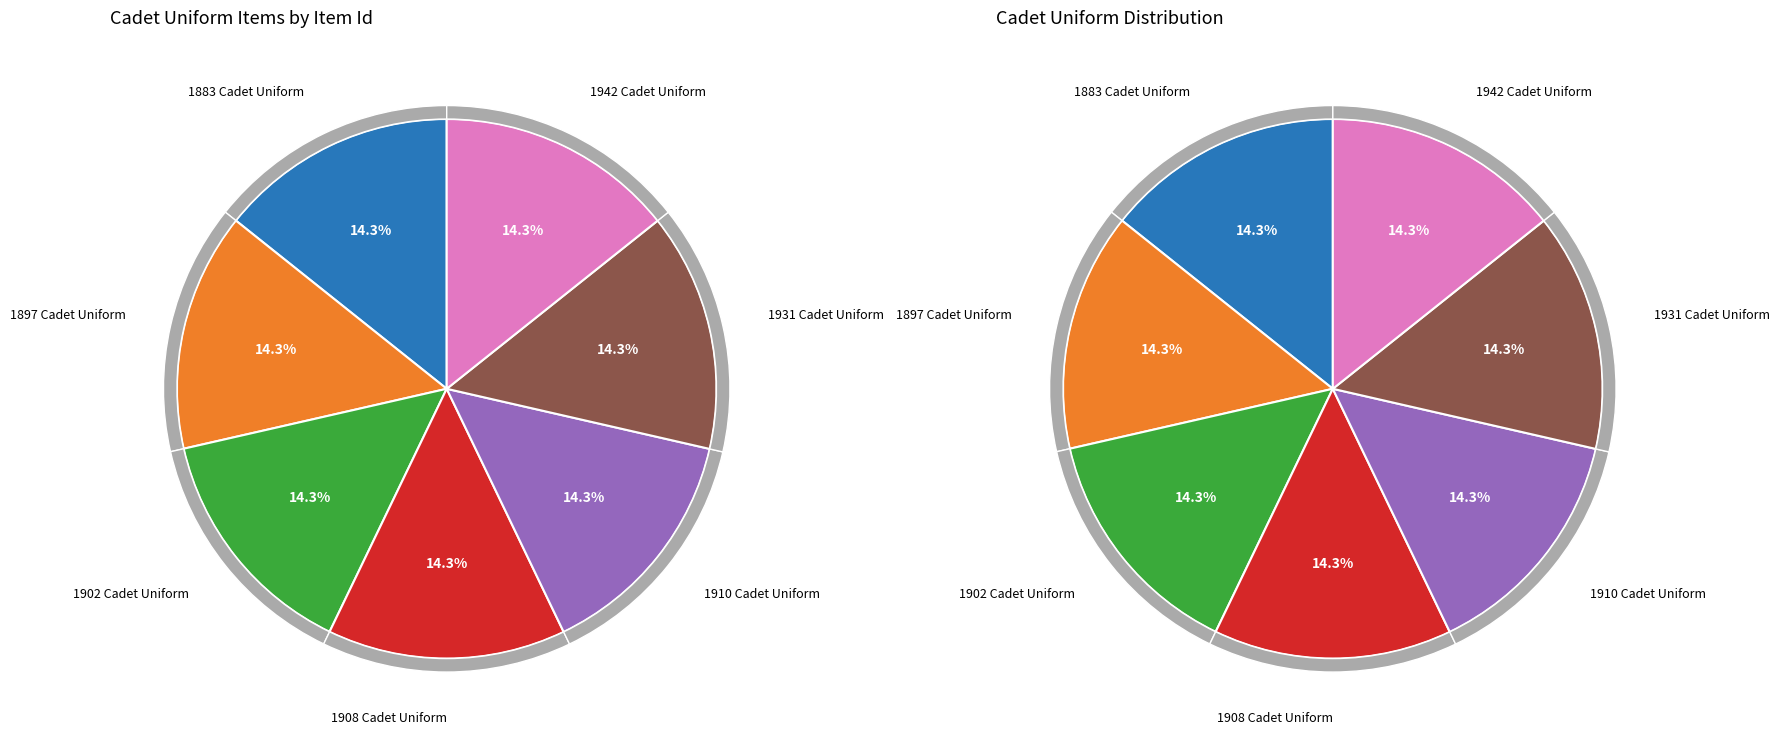

Does 1883 Cadet Uniform account for over 50% of the chart?

No